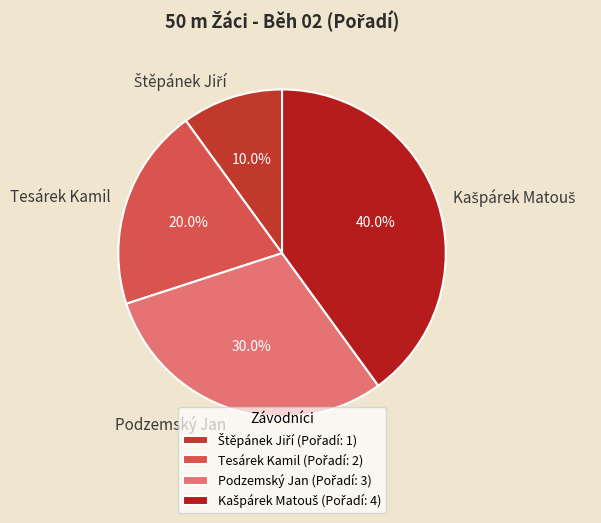

What percentage is NOT represented by Podzemský Jan?

70.0%